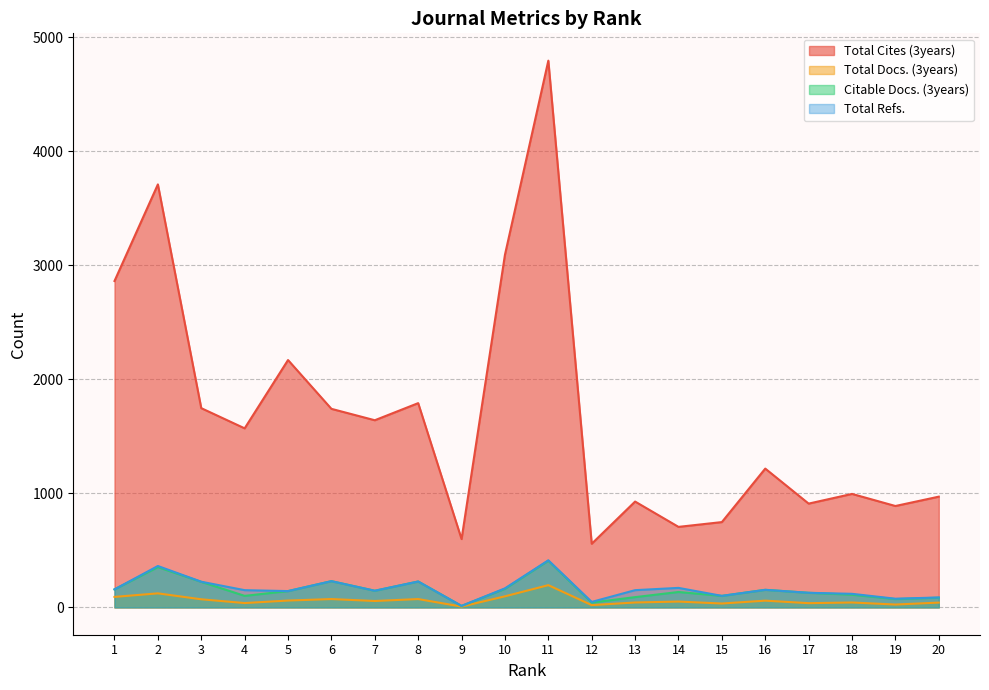

What is the difference between the highest and lowest values at 12?

538